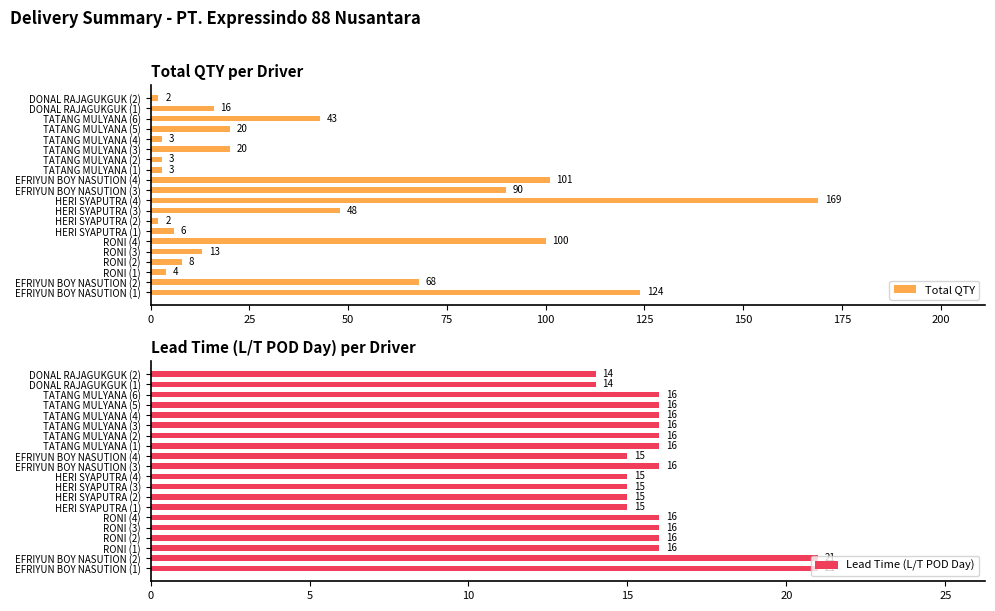

Is it true that Total QTY equals 48 at HERI SYAPUTRA (3)?

True